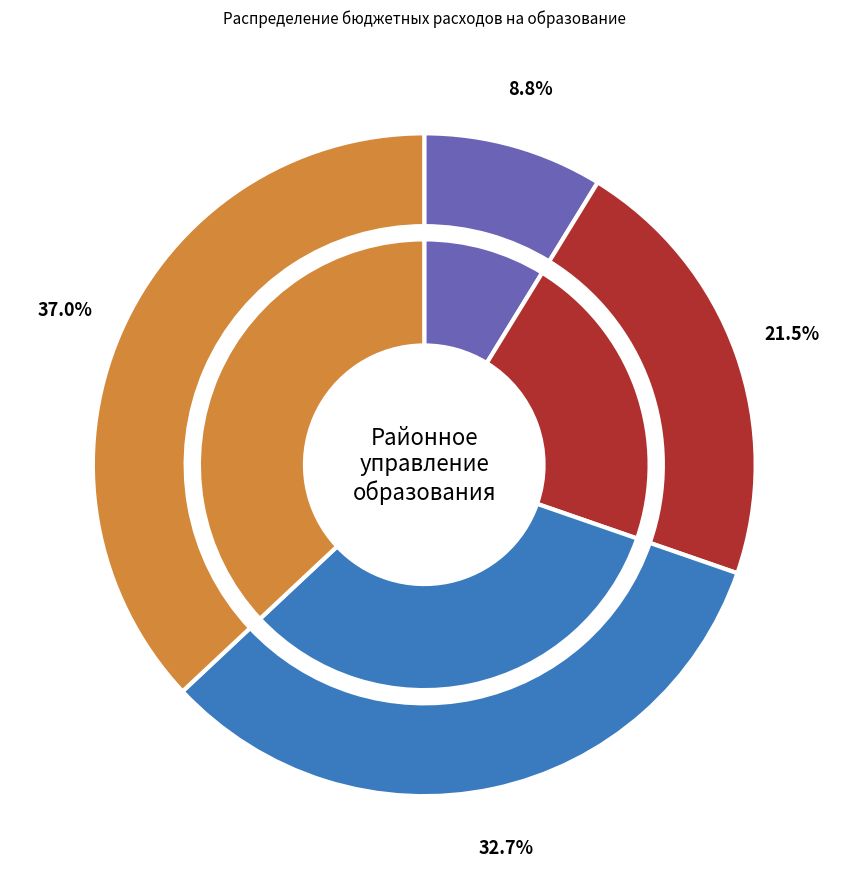

To the nearest percent, what portion does ОБРАЗОВАНИЕ (итог 2027) represent?

37%